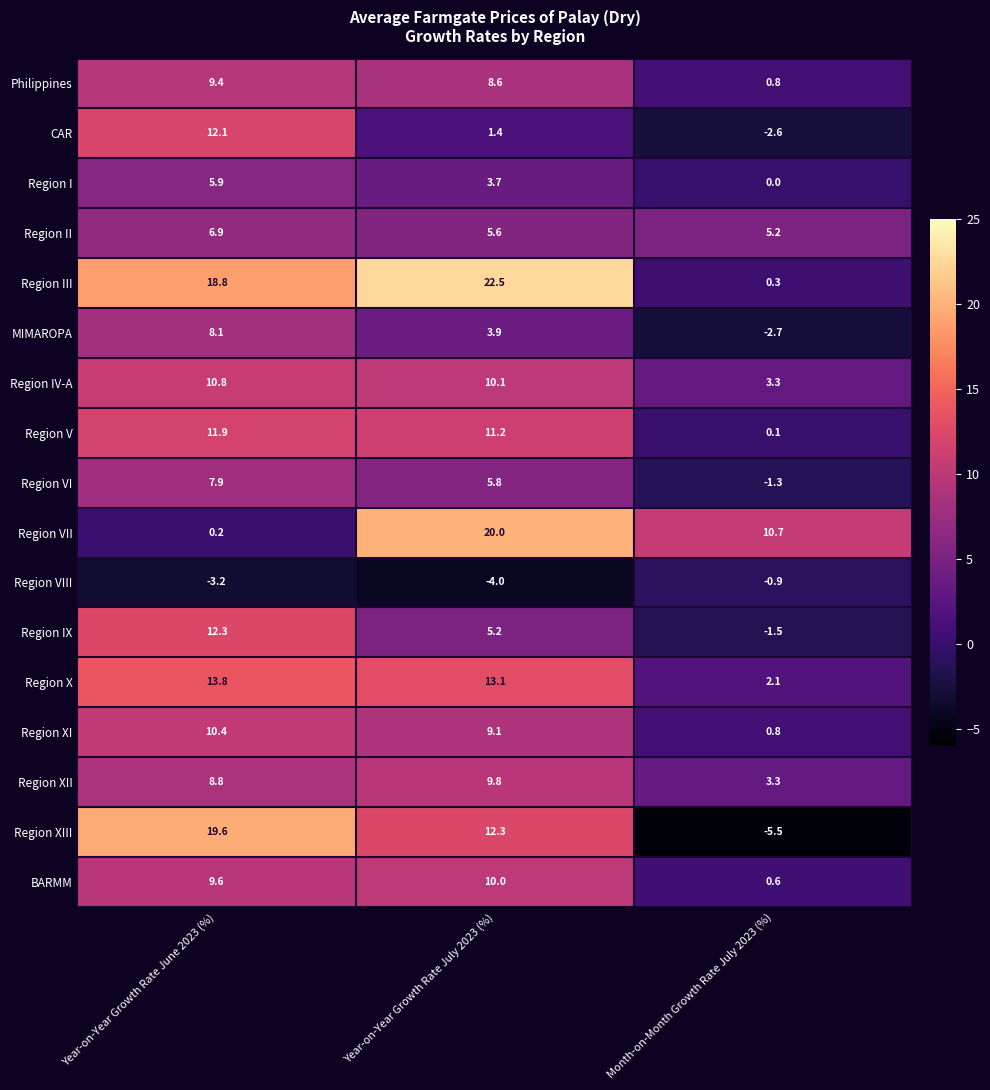

What is the average value of the CAR series?

3.6